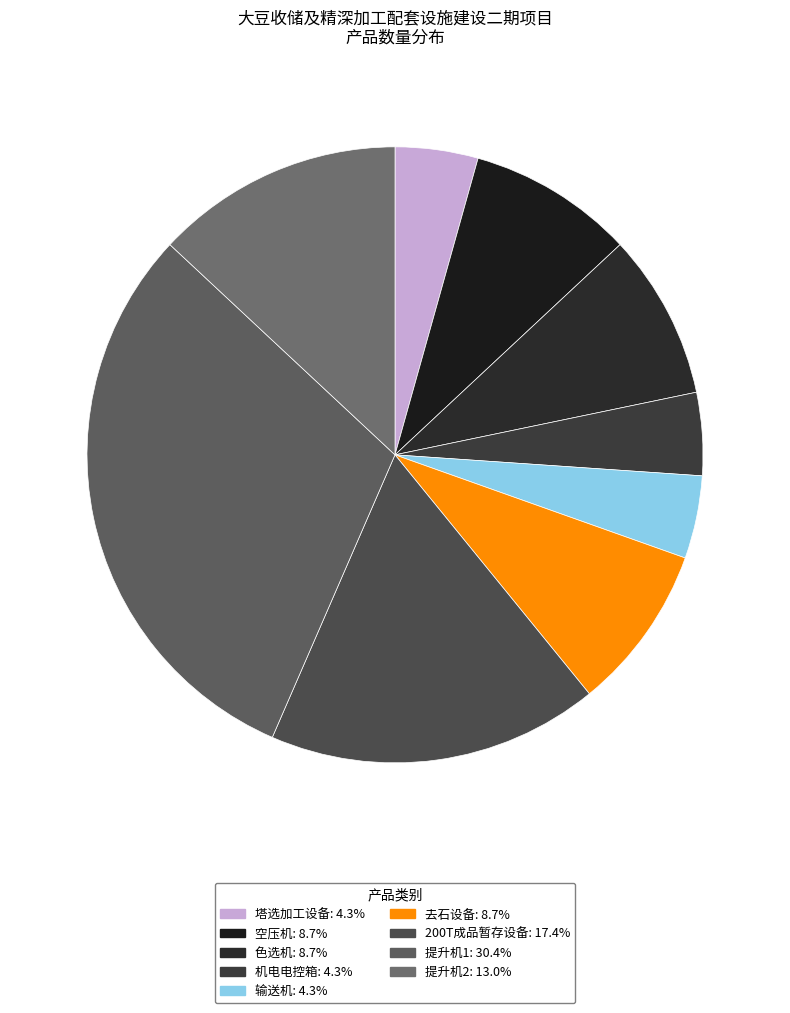

Is there any slice that represents more than half of the pie?

No